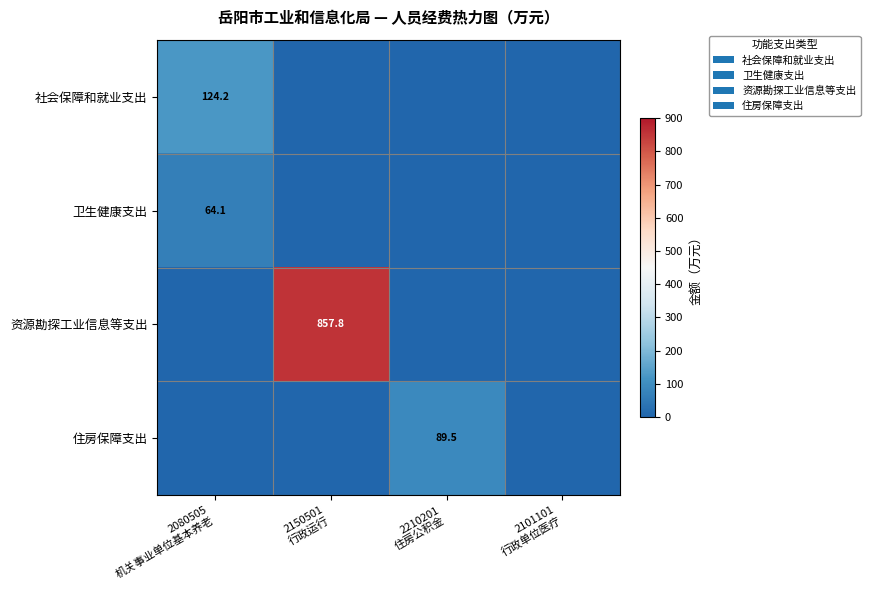

Which category has the lowest value in the 资源勘探工业信息等支出 series?

2080505 机关事业单位基本养老